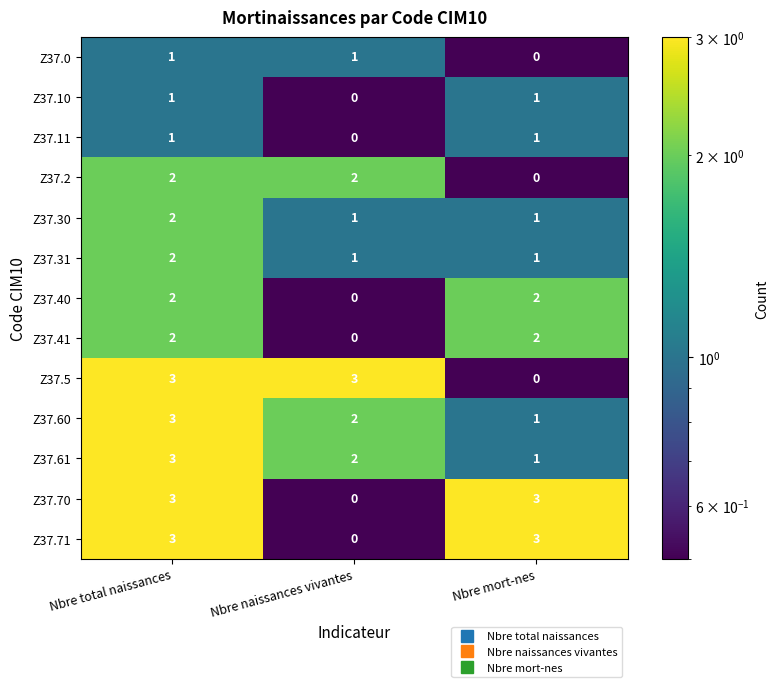

What is the spread (max minus min) of values at Nbre naissances vivantes?

3